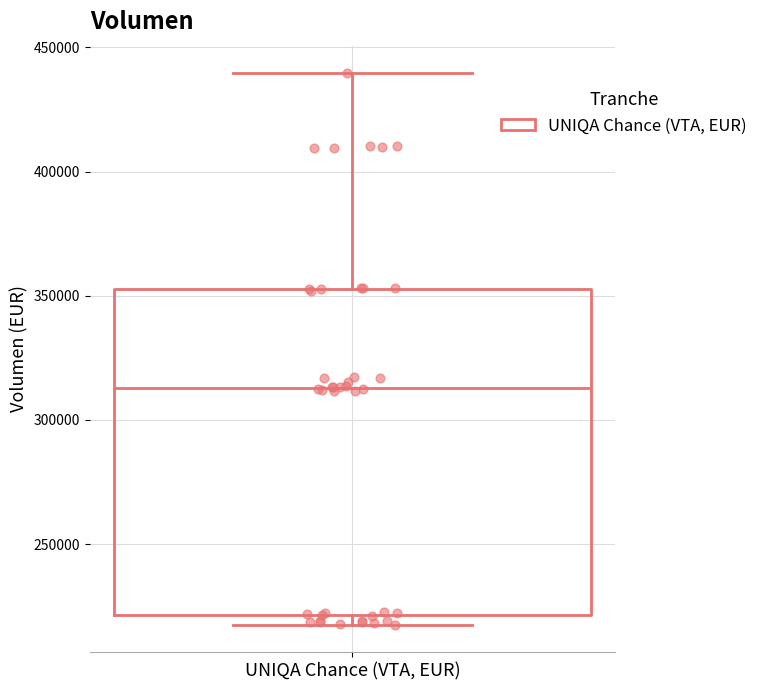

Where does the upper whisker of the box for UNIQA Chance (VTA, EUR) end on the y-axis? The values are not printed on the chart, so give them approximately, as read against the axis.

440000